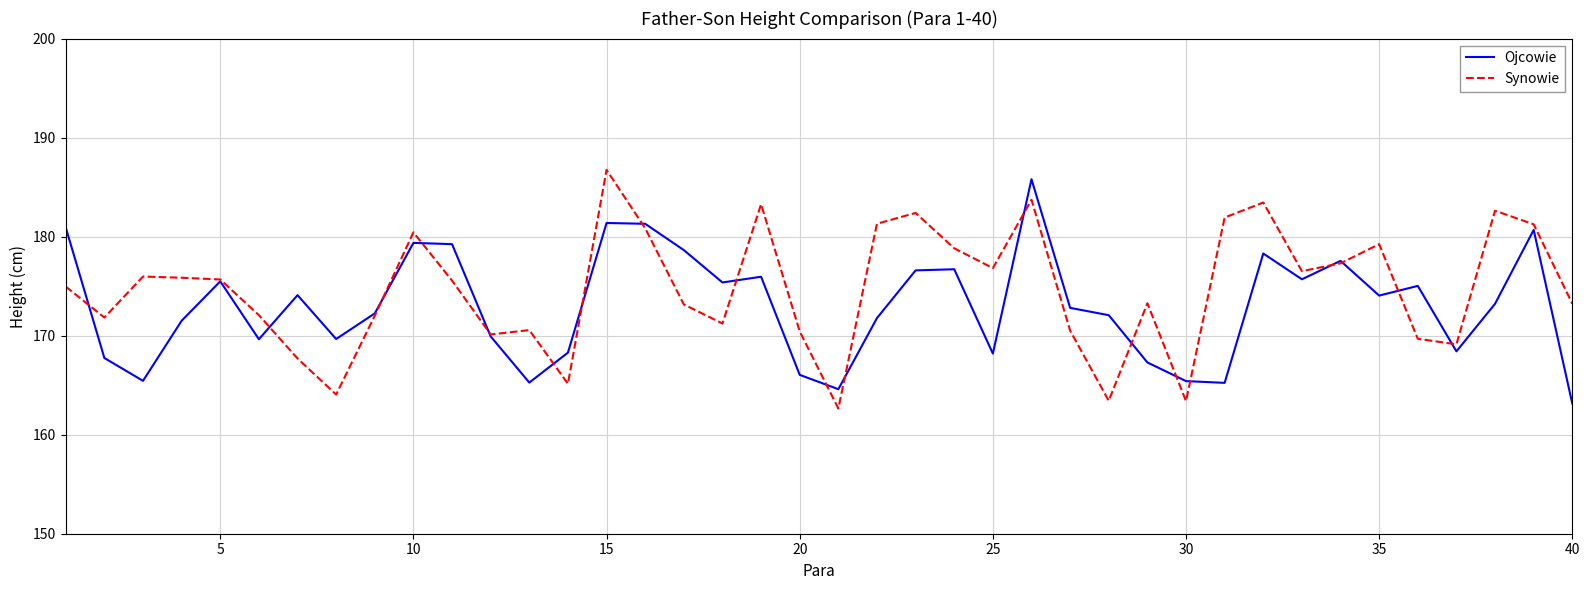

What is the maximum value shown in the chart?

186.7